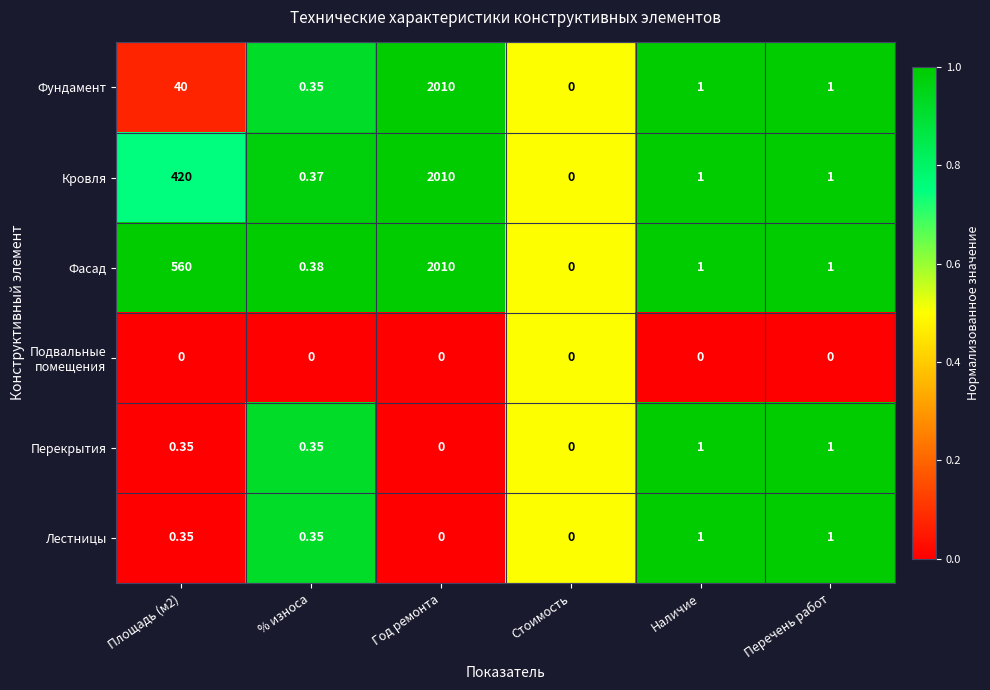

Which series changed the most between Площадь (м2) and Стоимость?

Фасад